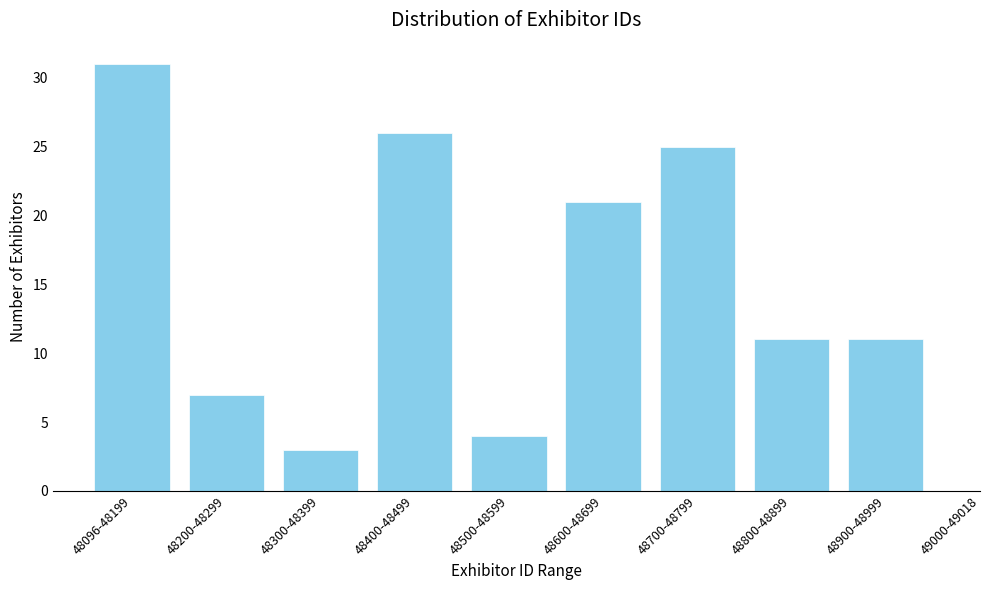

Reading right to left, list all the values displayed in this chart.

48900-48999=11	48800-48899=11	48700-48799=25	48600-48699=21	48500-48599=4	48400-48499=26	48300-48399=3	48200-48299=7	48096-48199=31